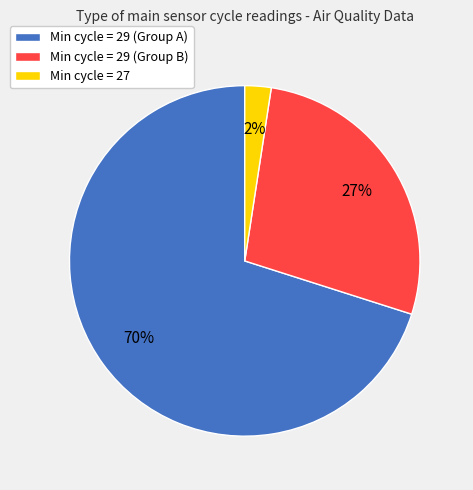

Which slice is the smallest?

Min cycle = 27